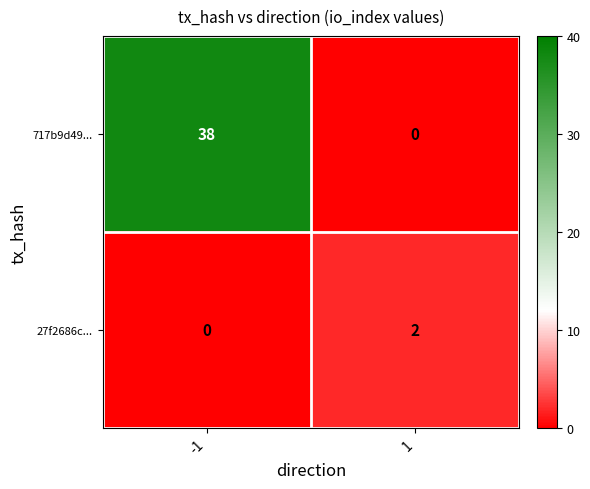

What is the average value of the 717b9d49... series?

19